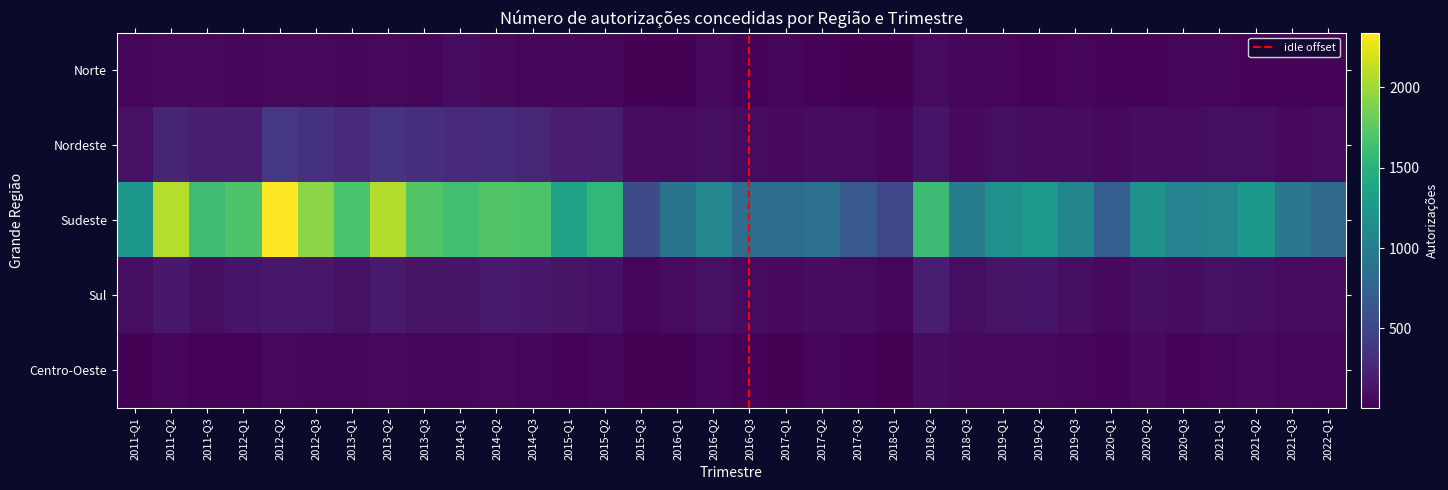

Which series has the largest total across all categories?

Sudeste